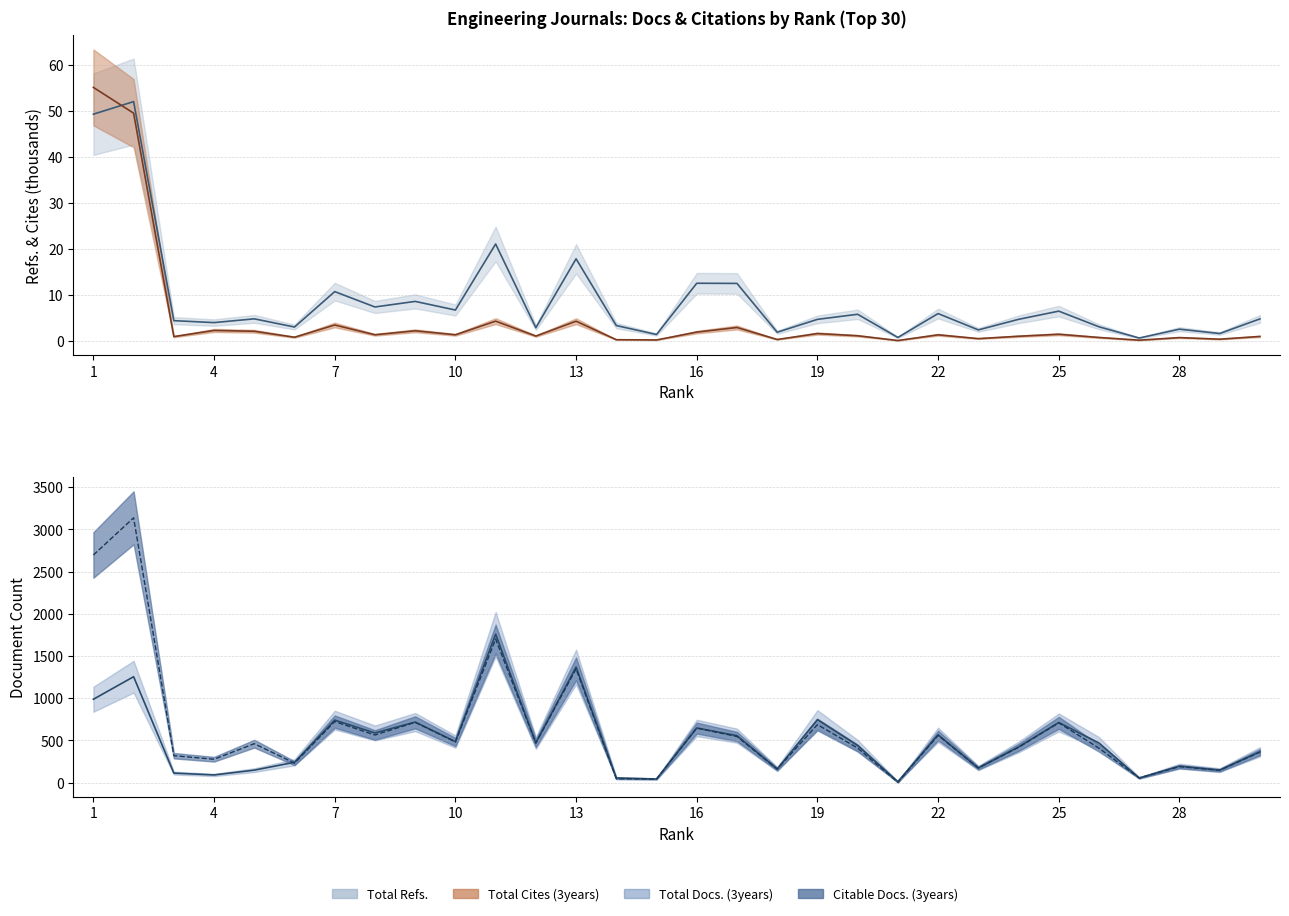

At 8, list the series in order from smallest to largest.

Total Cites (3years), Total Refs., Citable Docs. (3years), Total Docs. (3years)